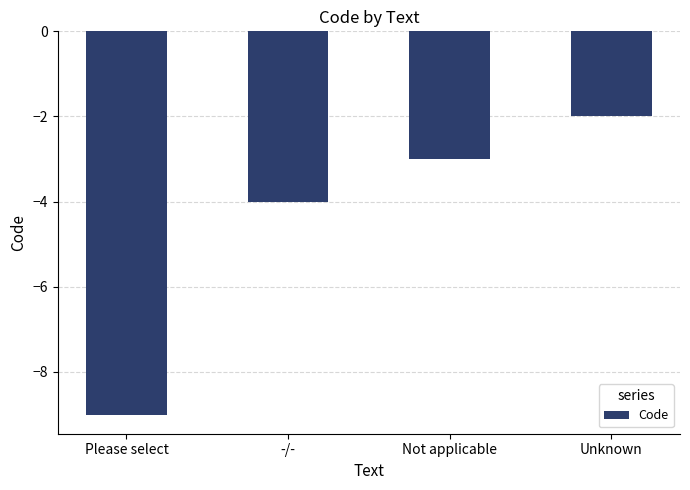

What is the label of the 1st bar from the right?

Unknown